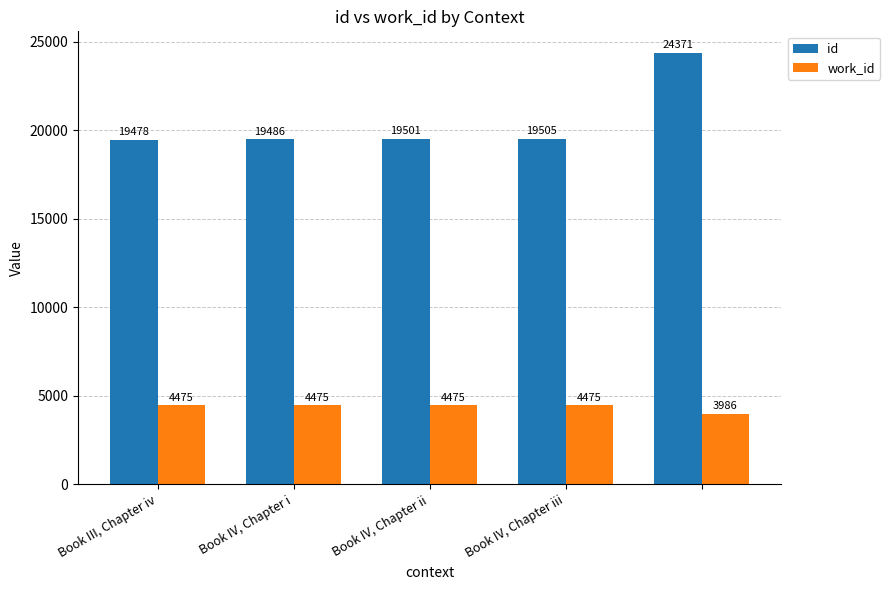

Reading right to left, extract all data points from this chart.

id: 24371	19505	19501	19486	19478
work_id: 3986	4475	4475	4475	4475